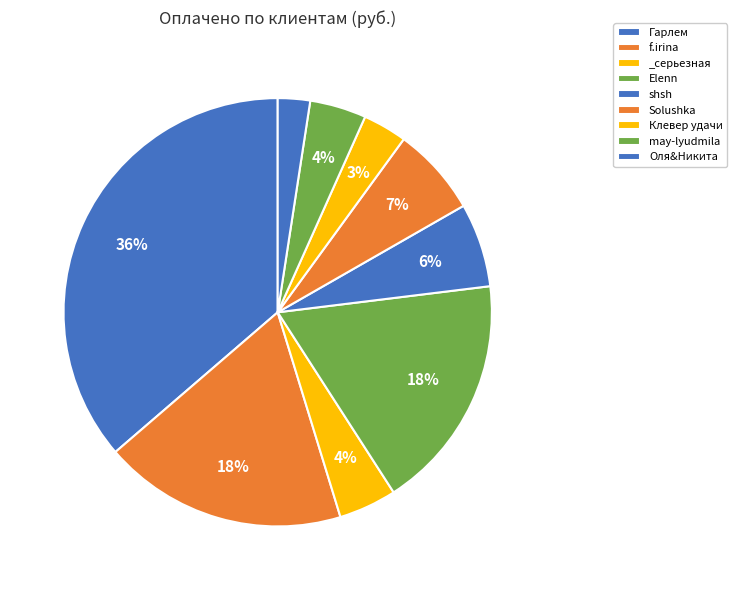

Is there any slice that represents more than half of the pie?

No